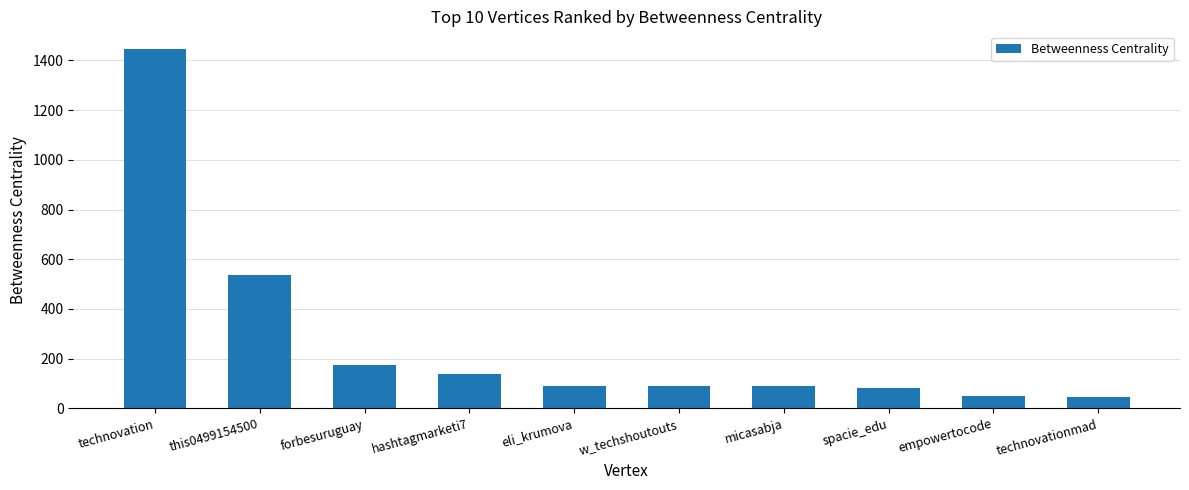

The value at forbesuruguay is 174.0. True or false?

True